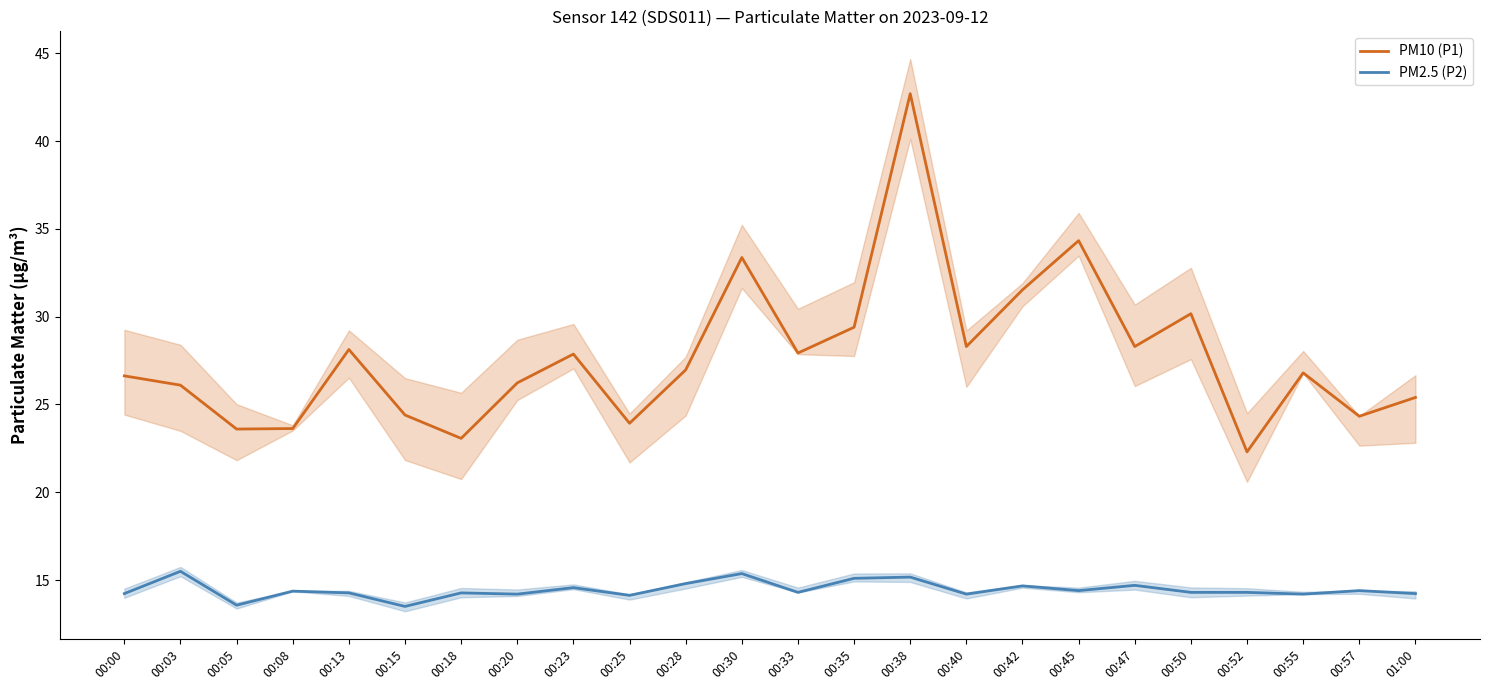

At which category is the sum across all series the highest?

00:38